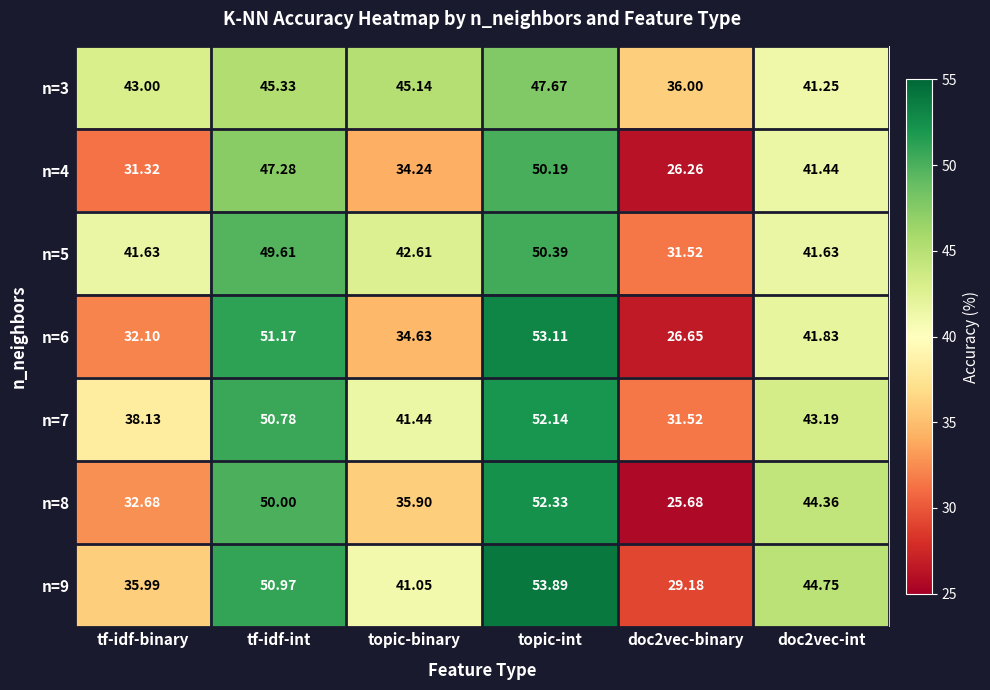

At which category is the sum across all series the highest?

topic-int